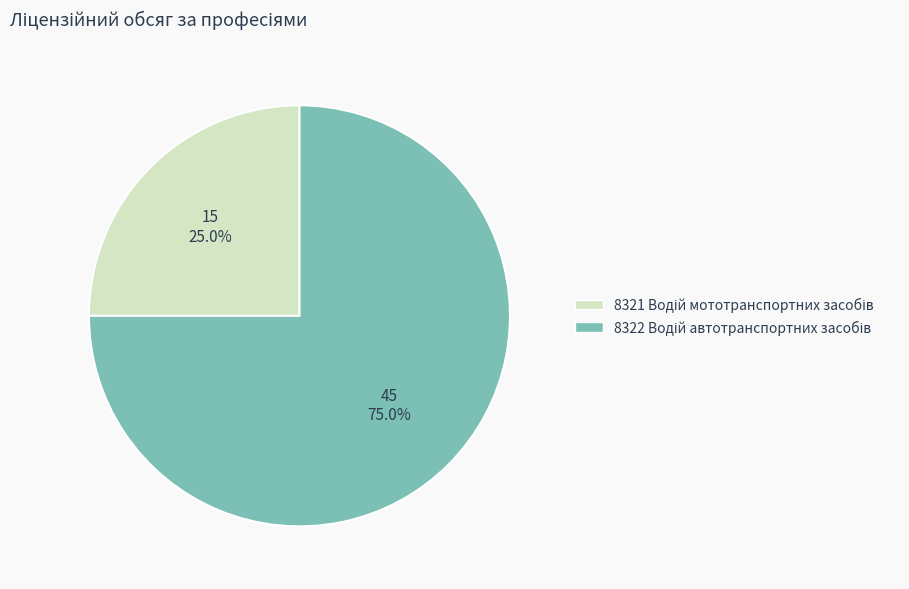

Is there any slice that represents more than half of the pie?

Yes